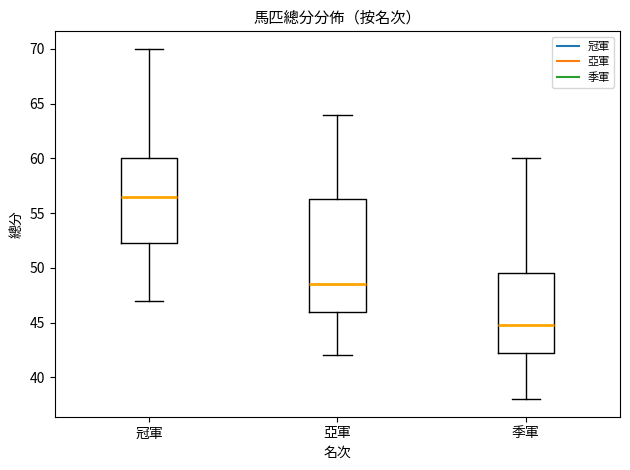

Which box has the lowest median line?

季軍